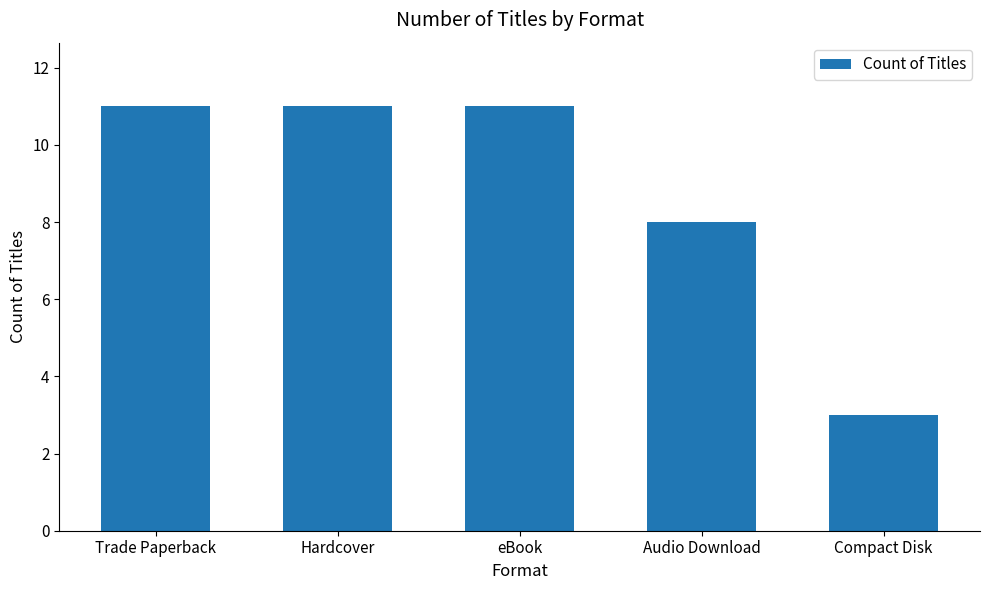

How many data points are less than 11?

2